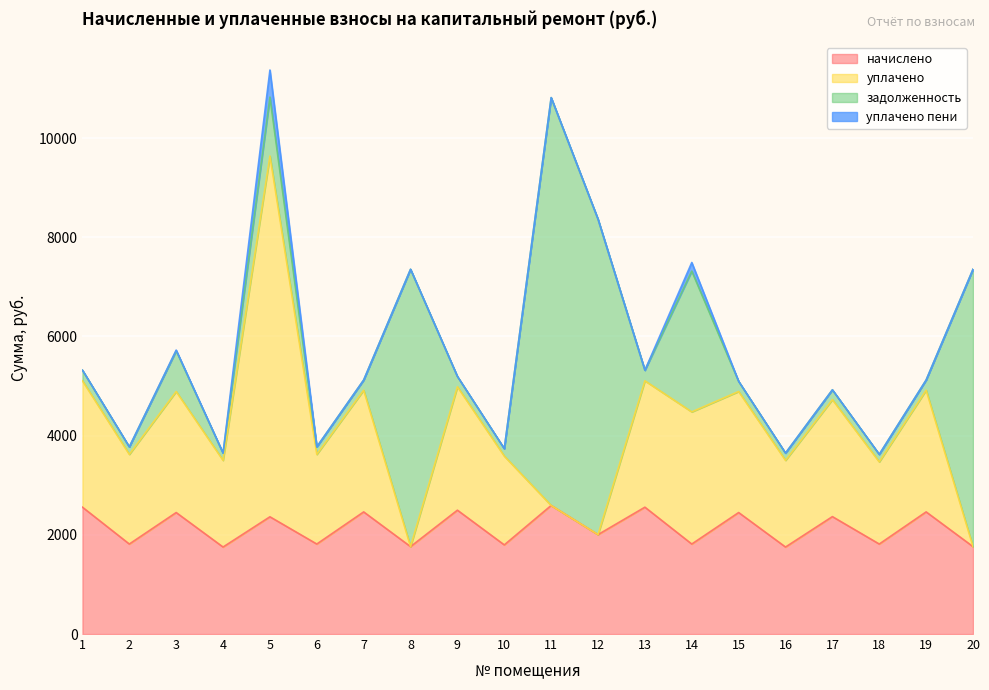

At which label is уплачено closest to 5700?

1